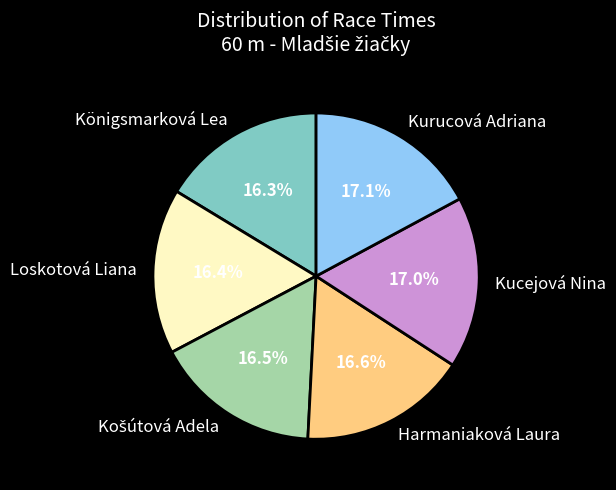

The Kurucová Adriana slice represents 17% of the pie. True or false?

True